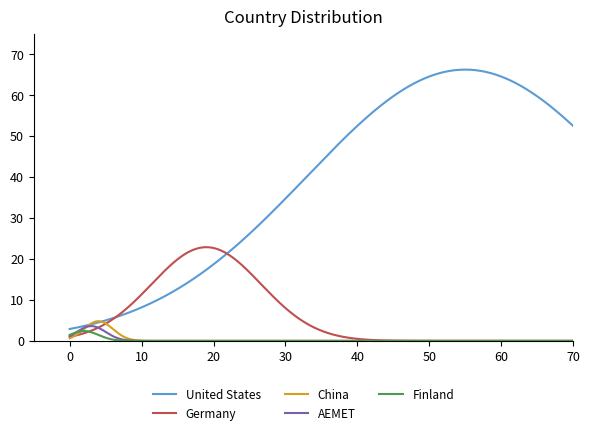

What is the maximum value shown in the chart?

66.3